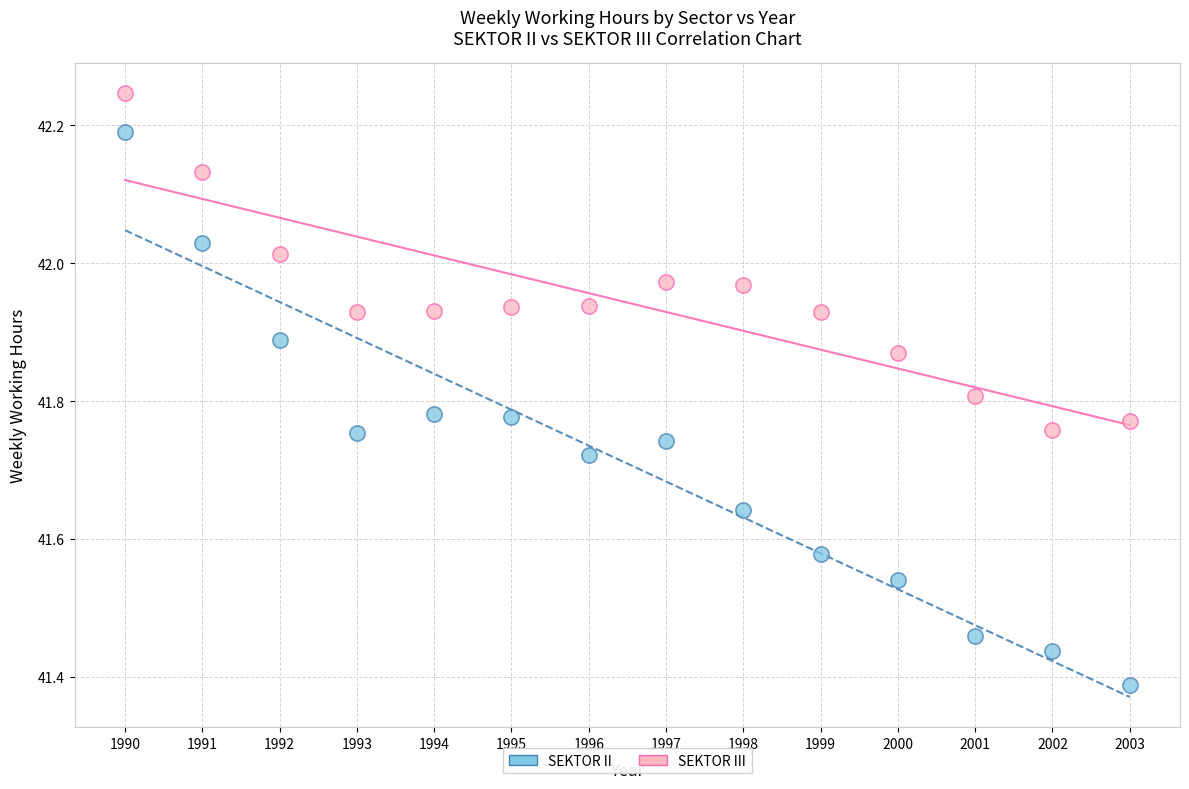

Which series contains the lowest Y value?

SEKTOR II